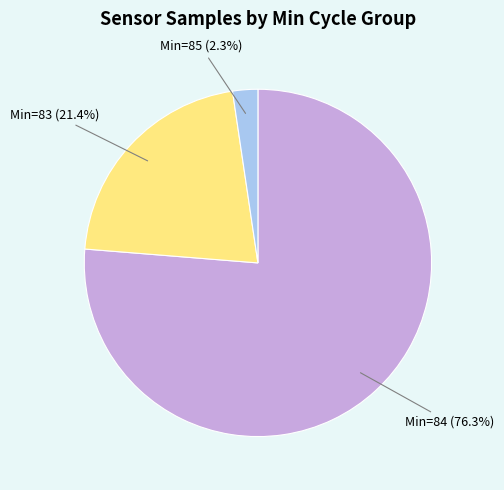

Is there any slice that represents more than half of the pie?

Yes